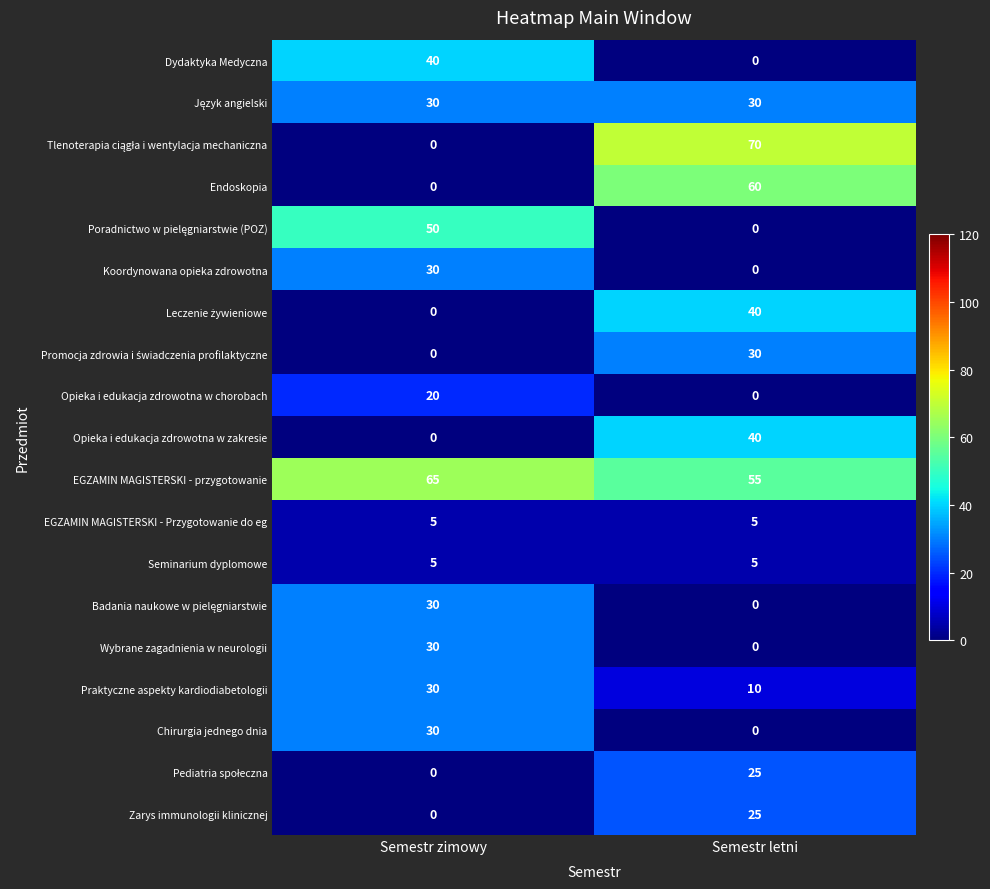

Which series has the largest total across all categories?

EGZAMIN MAGISTERSKI - przygotowanie